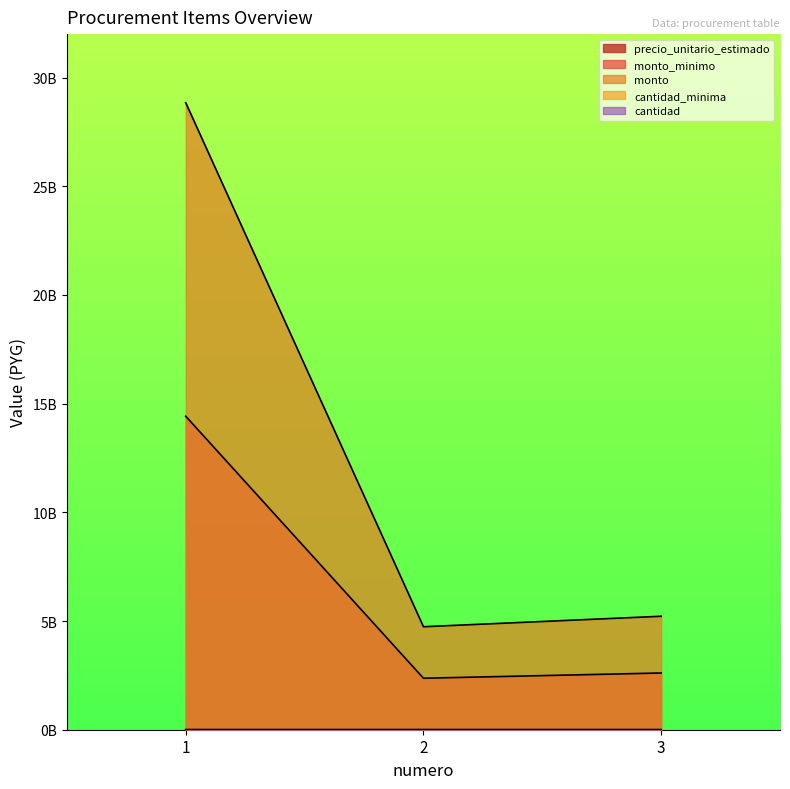

What are all the series names shown in the legend?

precio_unitario_estimado, monto_minimo, monto, cantidad_minima, cantidad